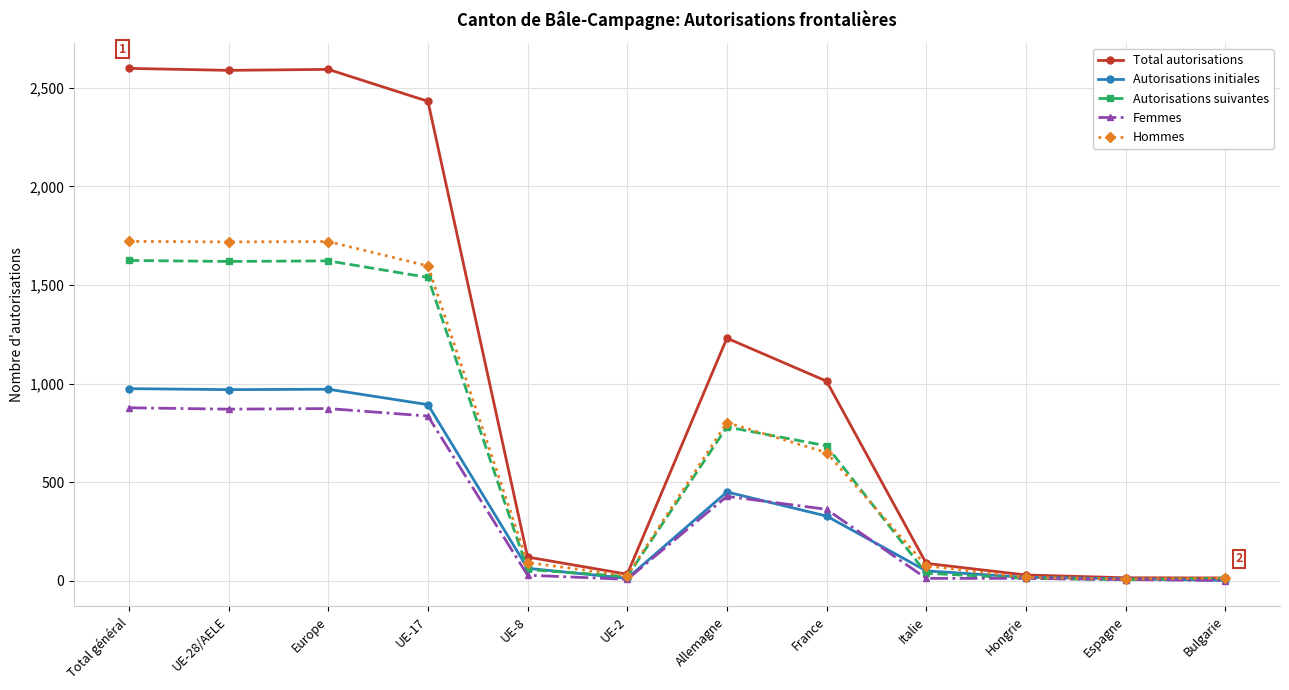

What is the label of the 9th point from the right?

UE-17